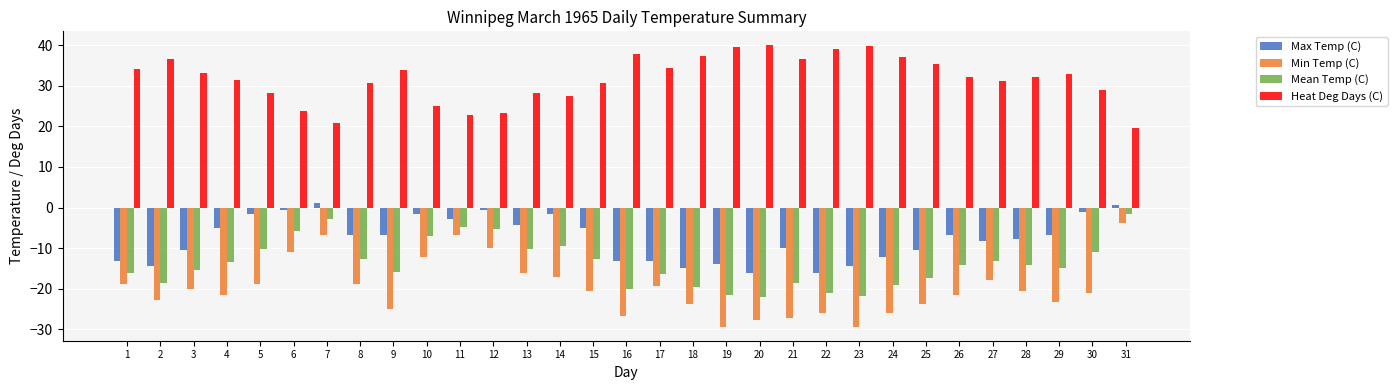

What is the minimum value shown in the chart?

-29.4